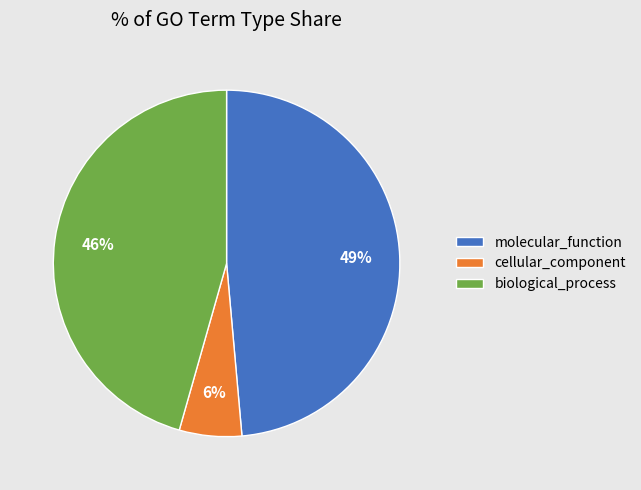

Which has a higher value, molecular_function or cellular_component?

molecular_function